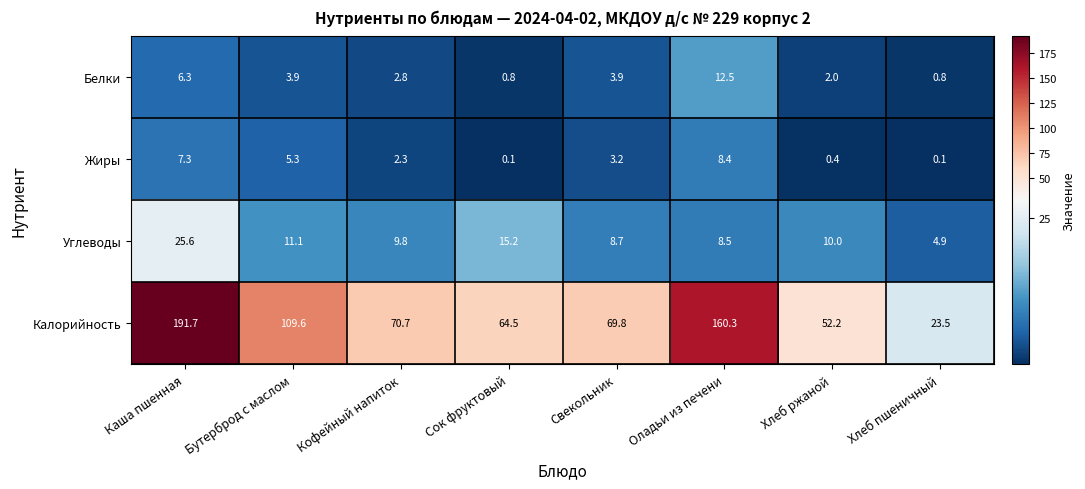

At Бутерброд с маслом, list the series in order from smallest to largest.

Белки, Жиры, Углеводы, Калорийность